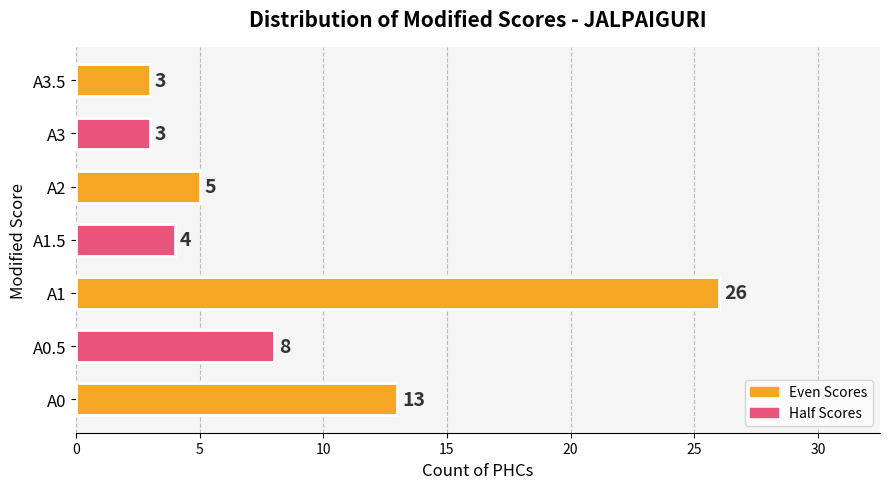

Reading bottom to top, list all the values displayed in this chart.

A0=13	A0.5=8	A1=26	A1.5=4	A2=5	A3=3	A3.5=3